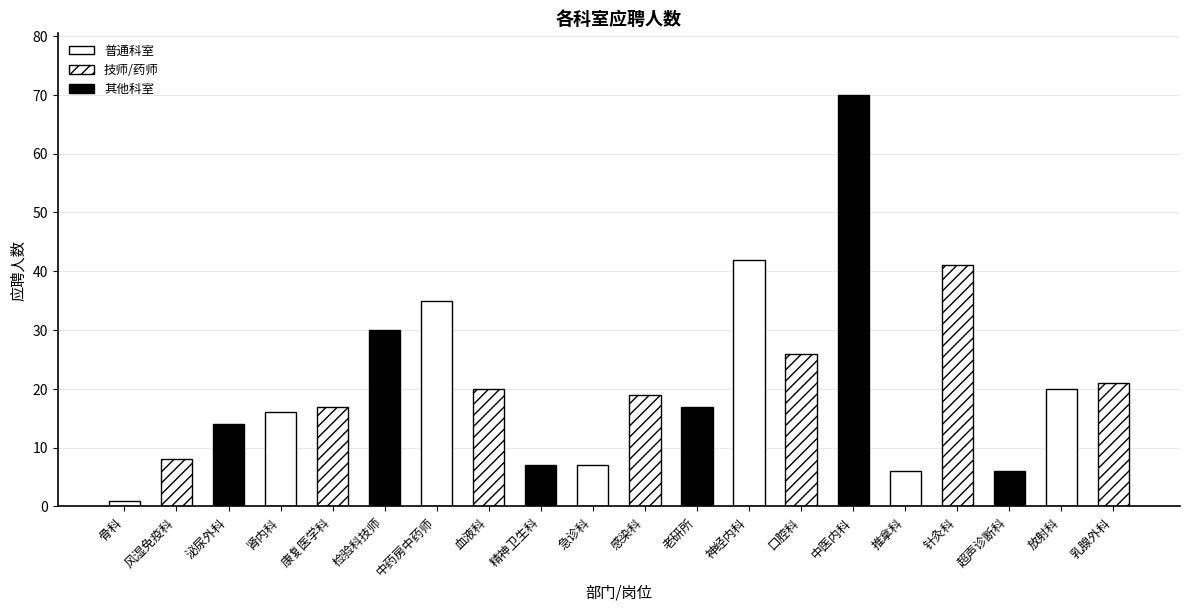

What is the maximum value shown in the chart?

70